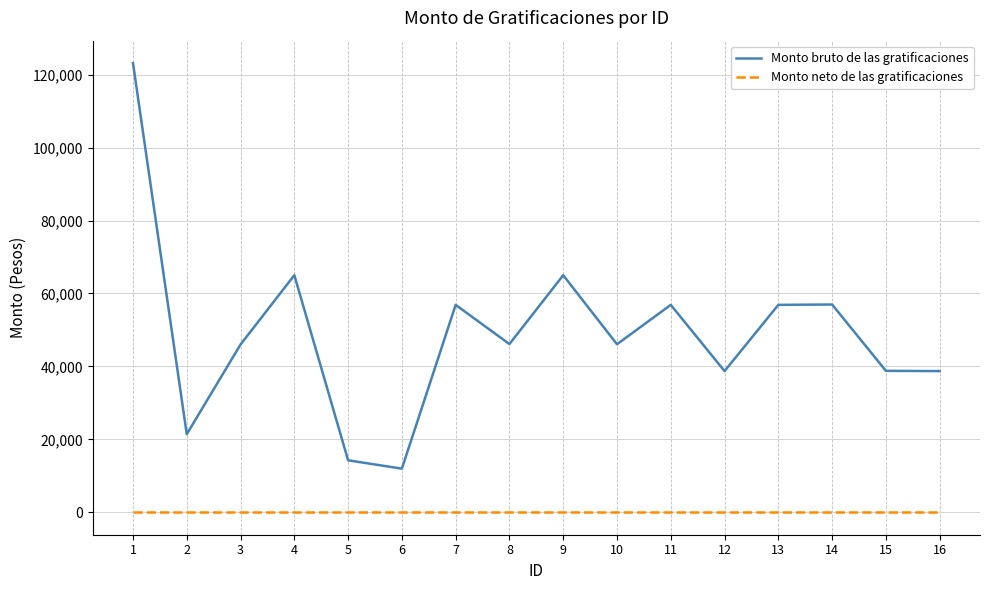

What is the difference between the maximum and minimum values in the Monto bruto de las gratificaciones series?

111217.2